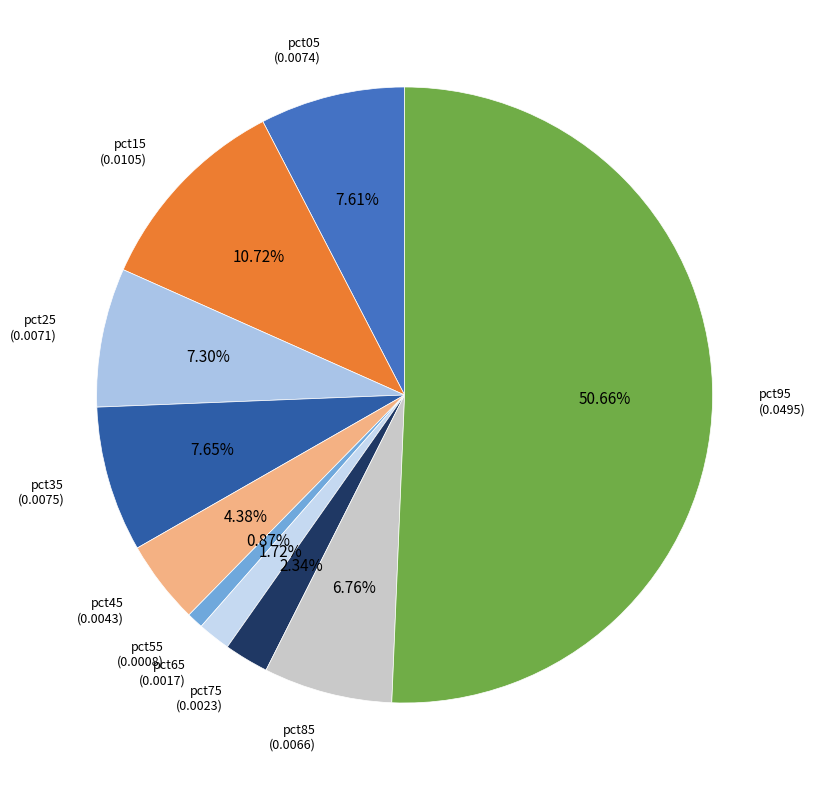

Rank the categories by value from lowest to highest.

pct55, pct65, pct75, pct45, pct85, pct25, pct05, pct35, pct15, pct95